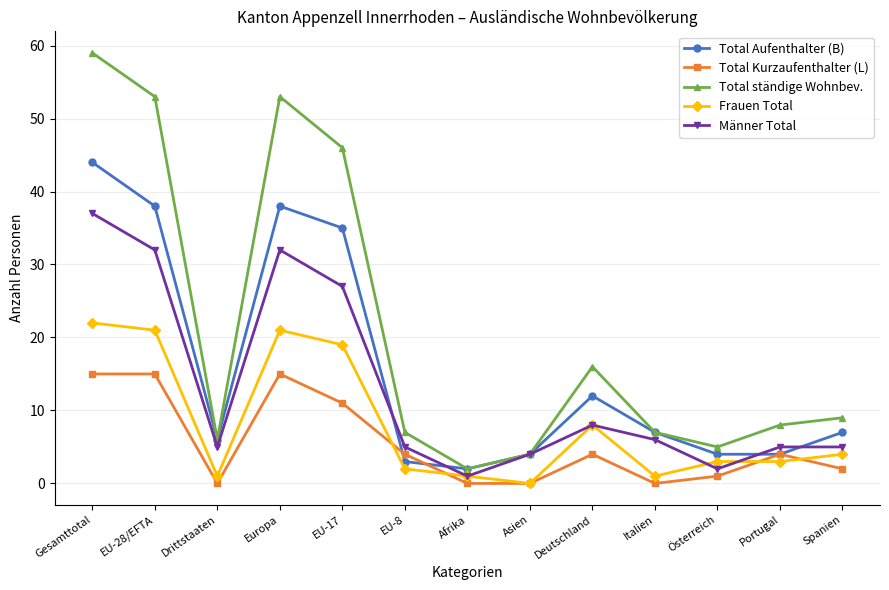

Is the value of Männer Total at Gesamttotal greater than the value of Total Aufenthalter (B) at Spanien?

Yes